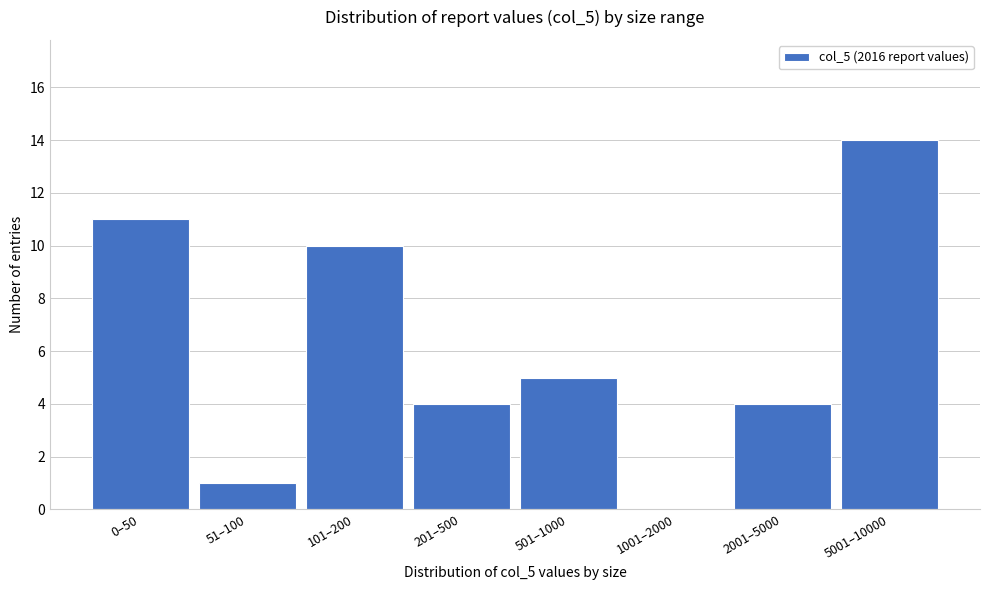

Reading left to right, transcribe all the data shown in this chart.

0–50=11	51–100=1	101–200=10	201–500=4	501–1000=5	1001–2000=0	2001–5000=4	5001–10000=14